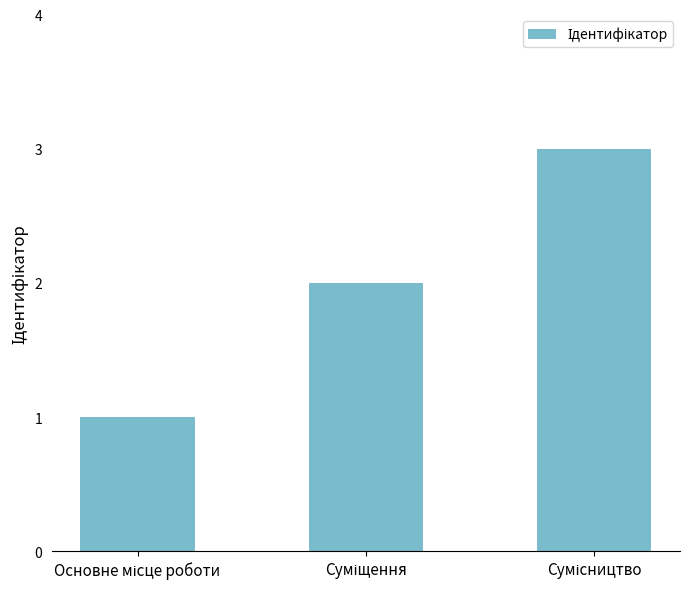

Count the values in the range 1 to 3.

3